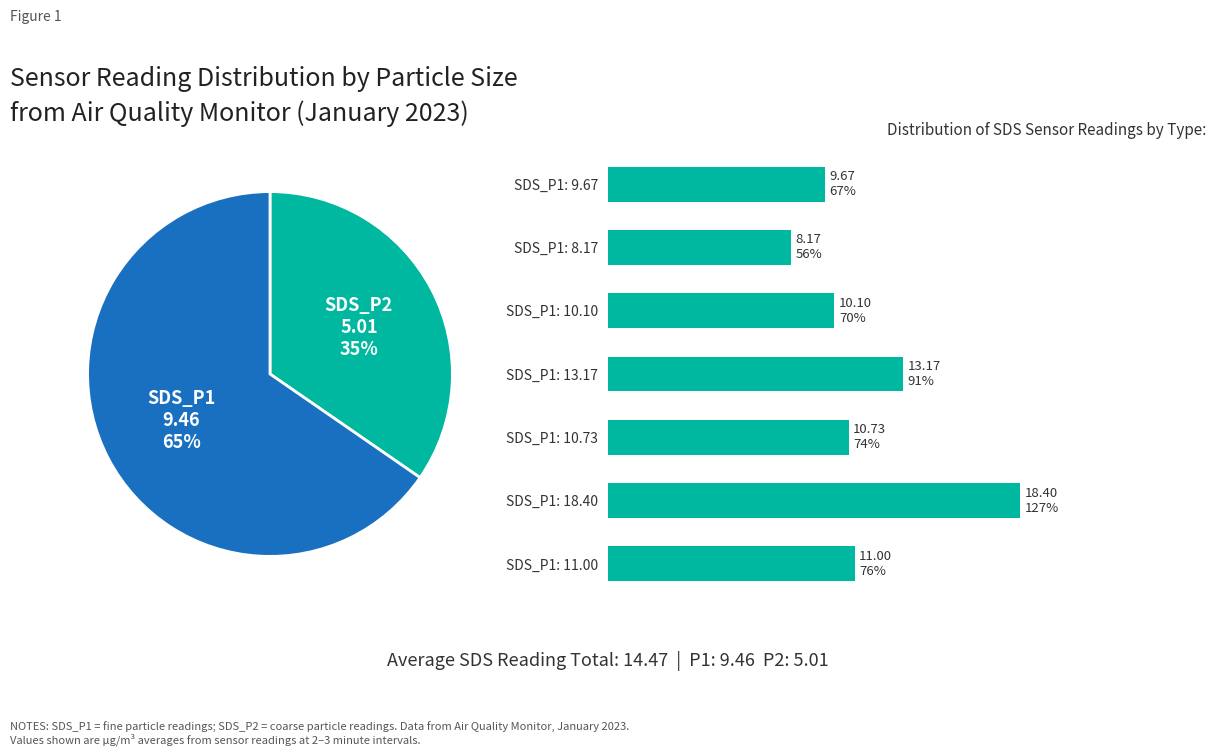

The SDS_P1: 13.17 slice represents 29% of the pie. True or false?

False